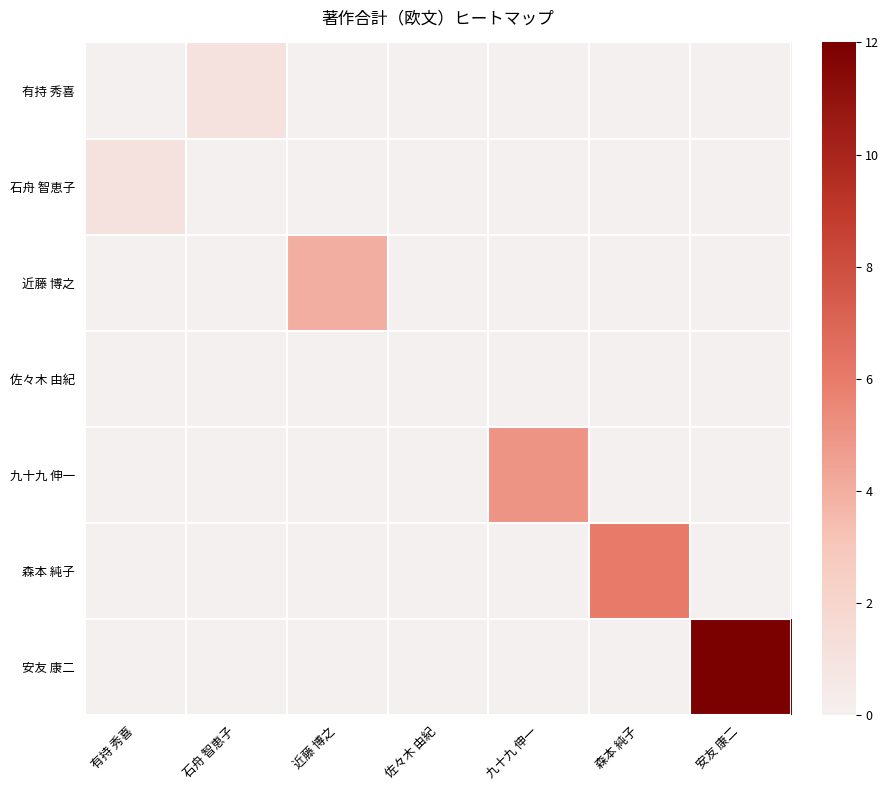

Which series has the largest total across all categories?

安友 康二